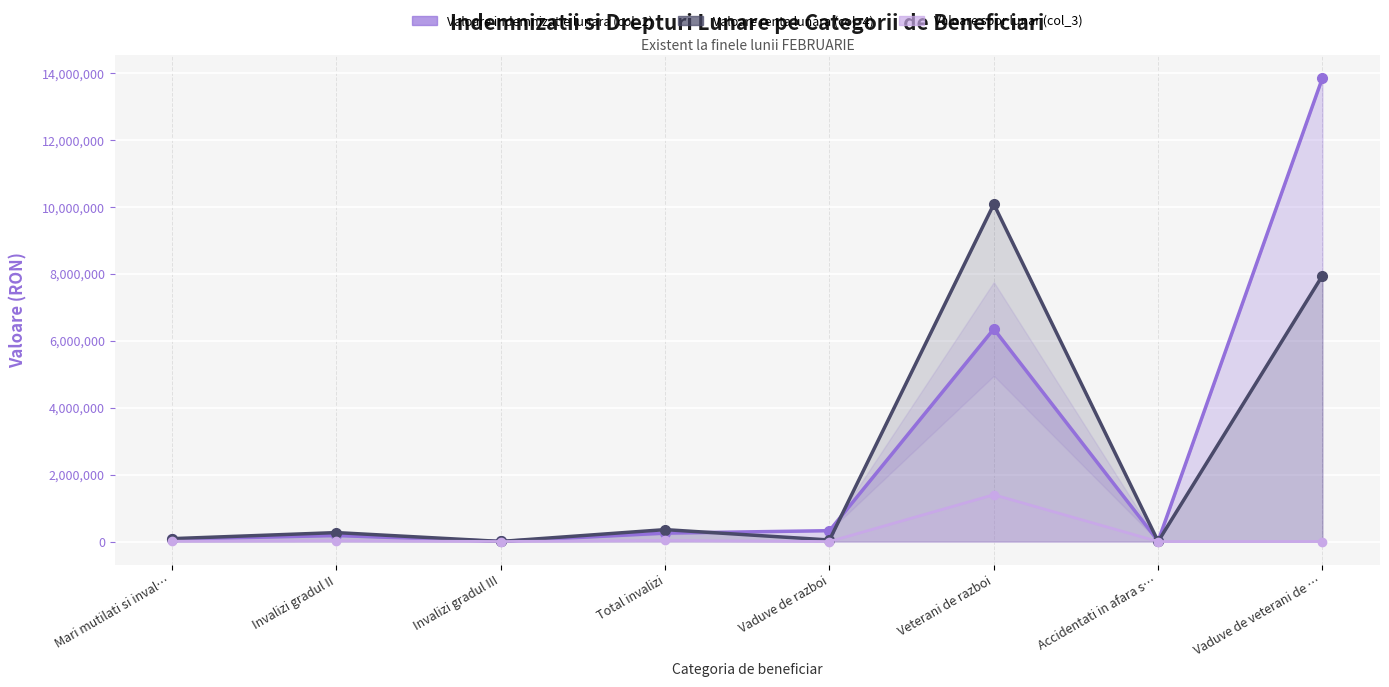

Rank the series by their maximum value, from lowest to highest.

Valoare spor lunar (col_3), Valoare renta lunara (col_4), Valoare indemnizatie lunara (col_2)